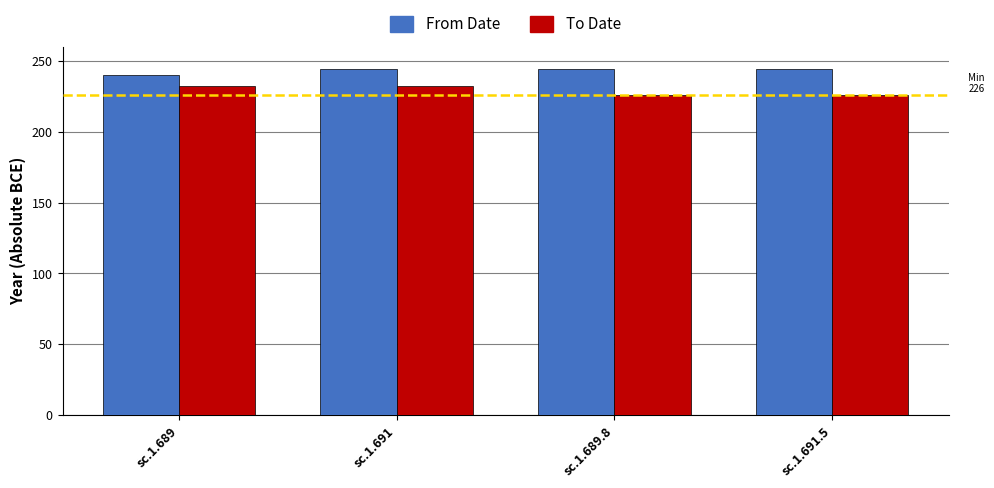

How many data points in From Date are less than 244?

1